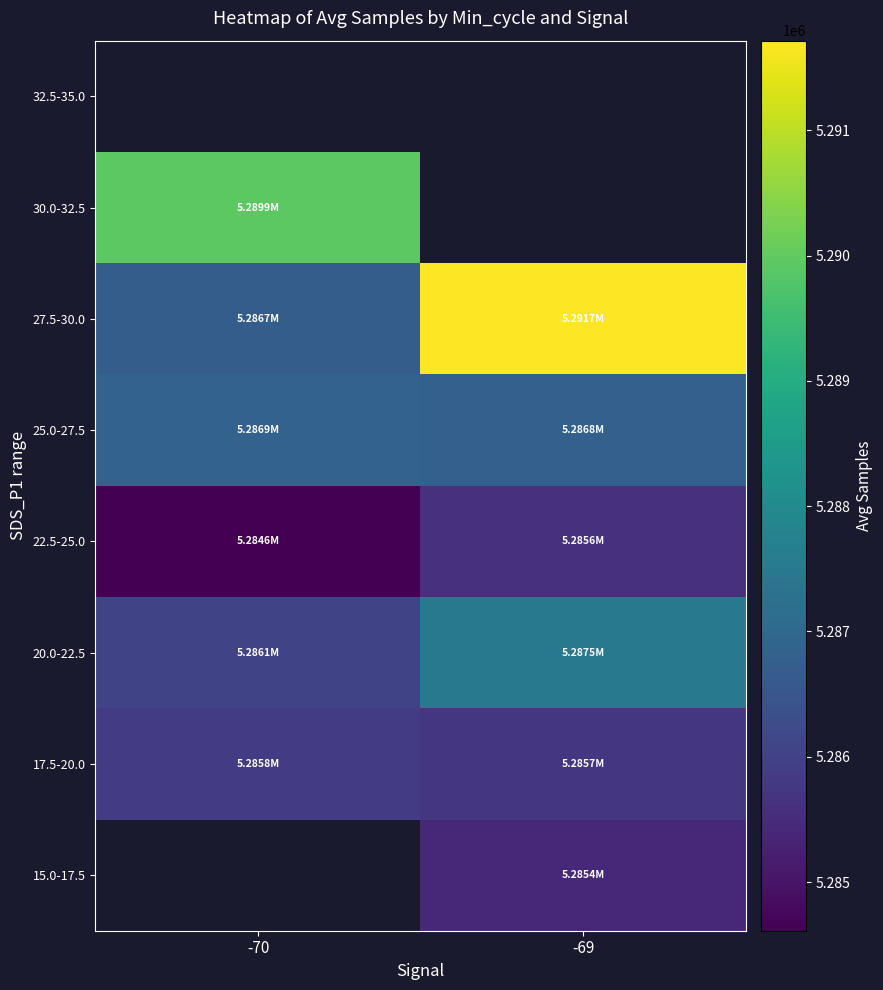

True or false: 27.5-30.0 has a value of 2476306.0 at -69.

False